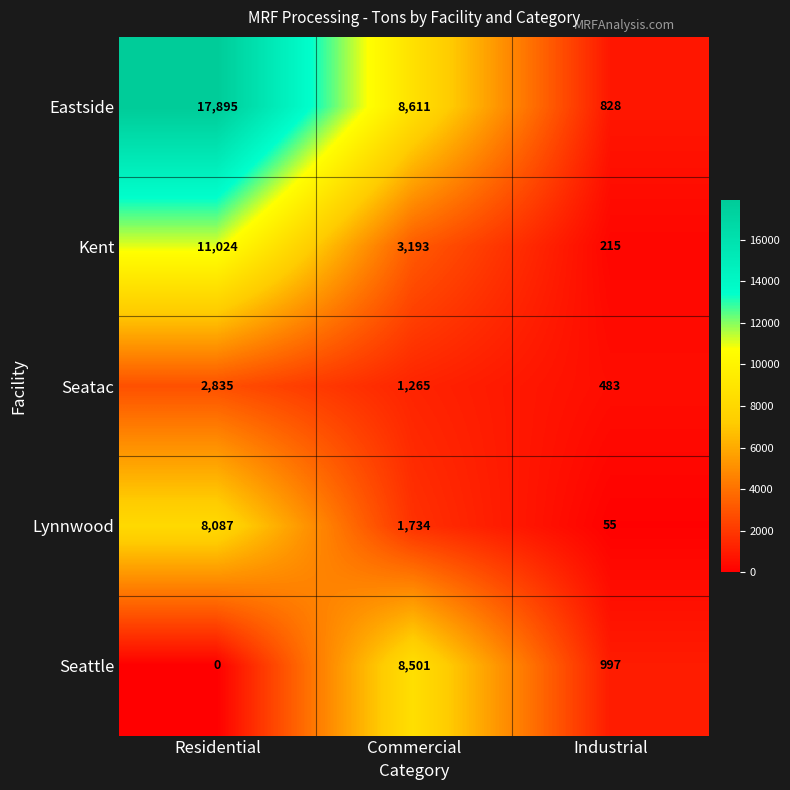

At which category does the chart reach its peak across all series?

Residential